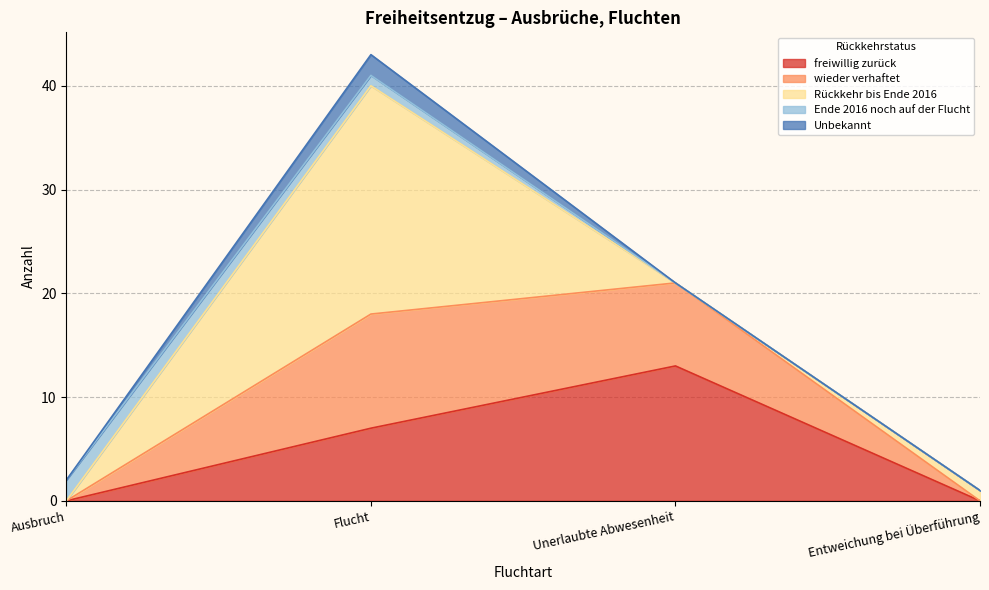

What is the label of the 2nd point from the right?

Unerlaubte Abwesenheit